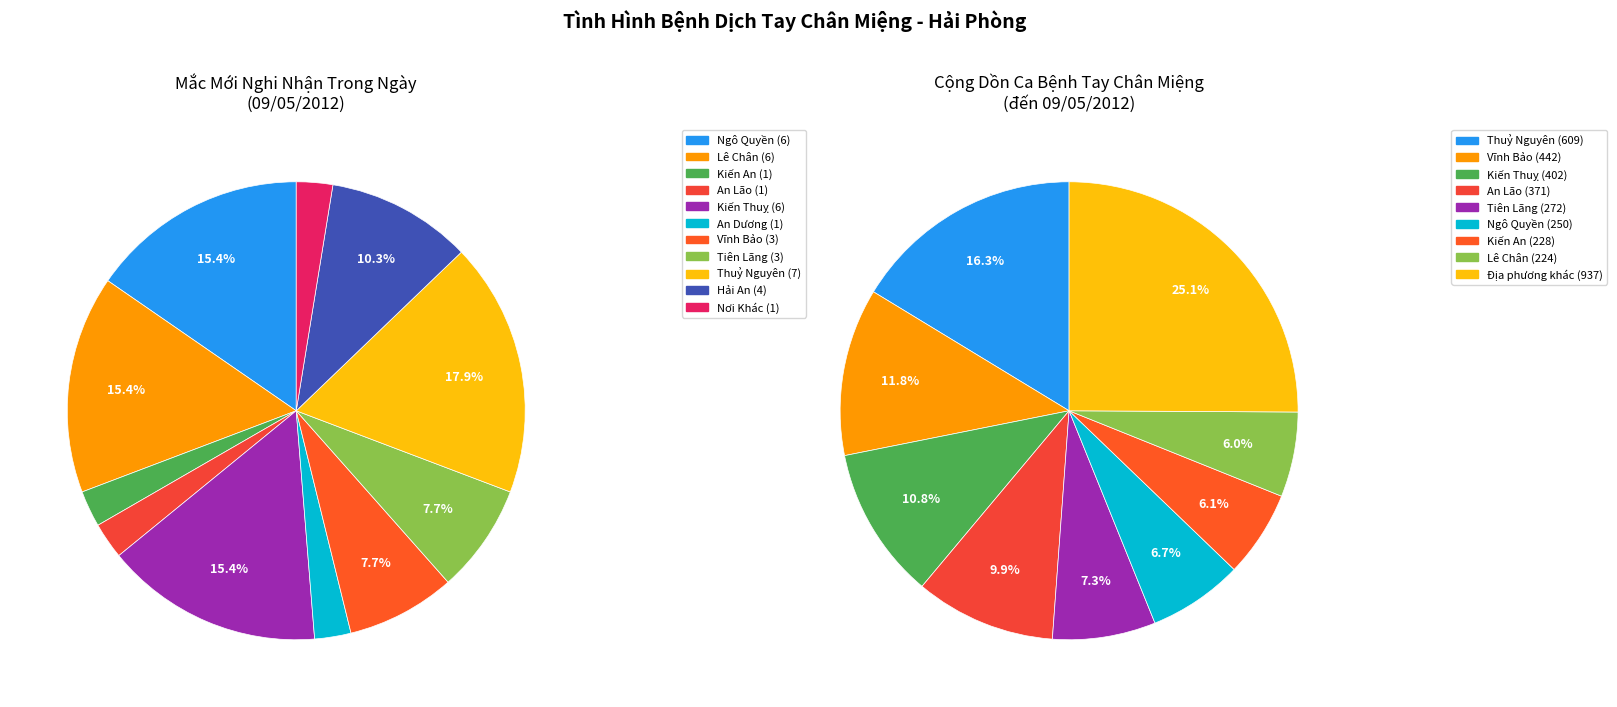

Is it true that Thuỷ Nguyên is 24% of the pie?

False